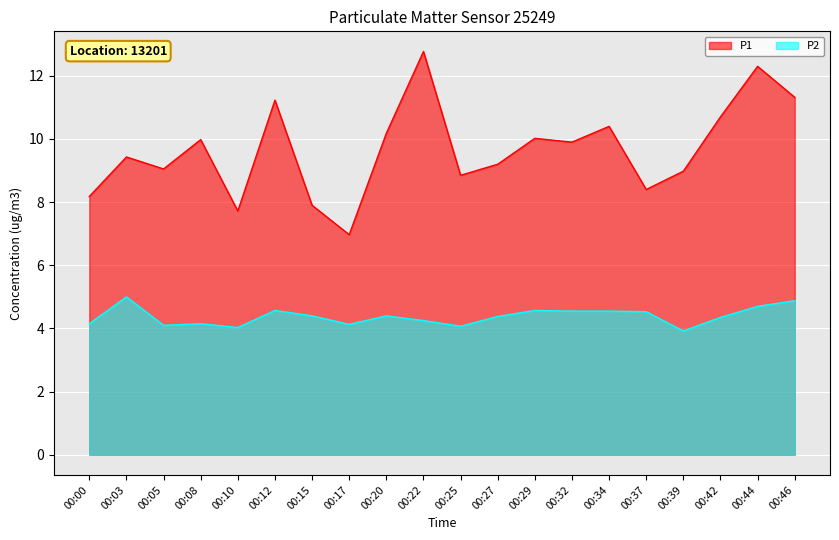

The P2 series shows 6.1 at 00:10. True or false?

False